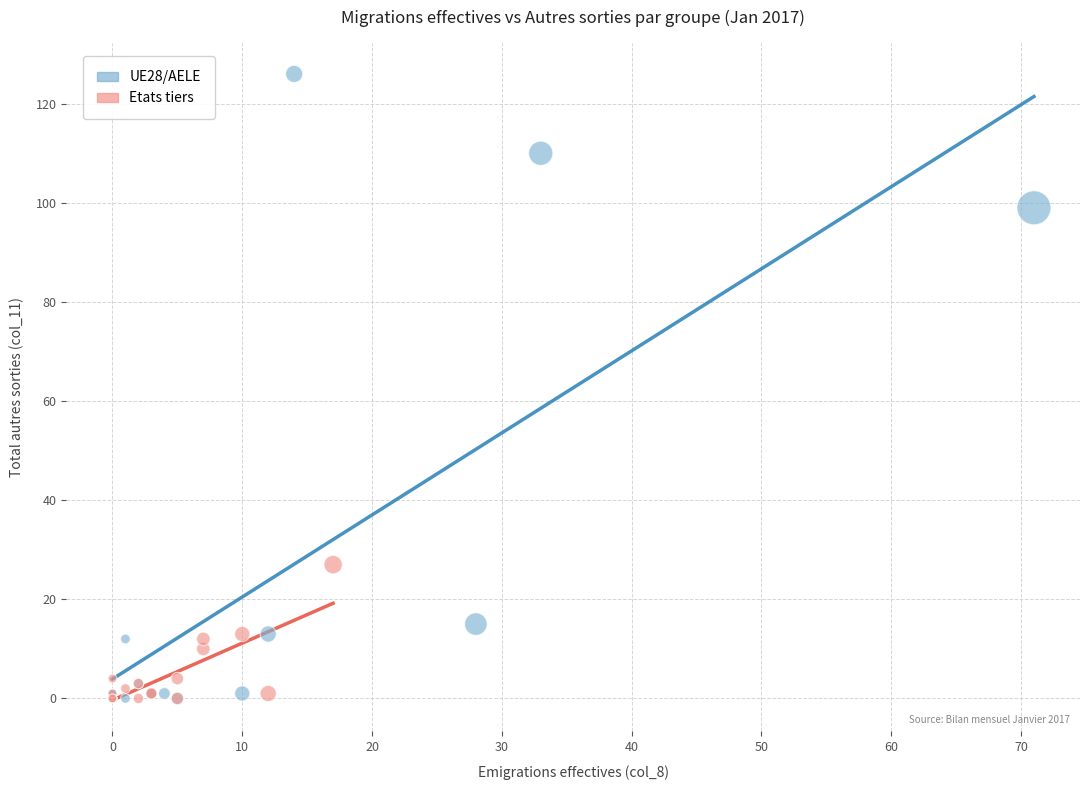

Which series has the widest spread of Y values?

UE28/AELE